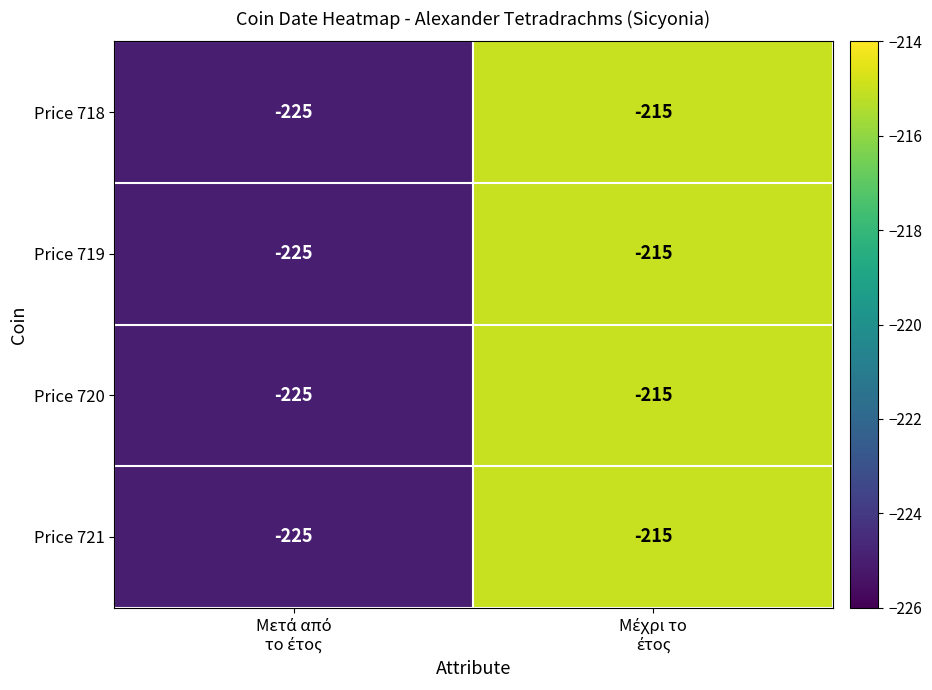

What is the minimum value for Price 719?

-225